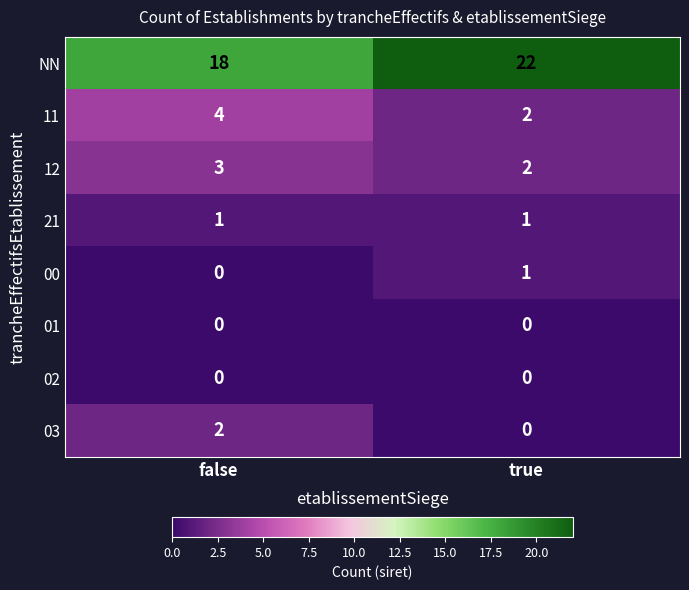

What is the average value of the NN series?

20